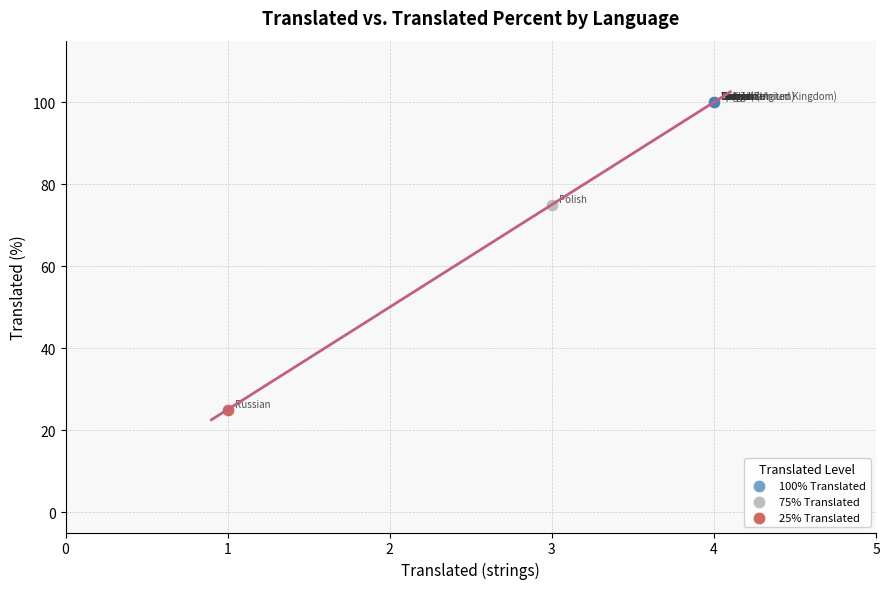

What are all the series names shown in the legend?

100% Translated, 75% Translated, 25% Translated